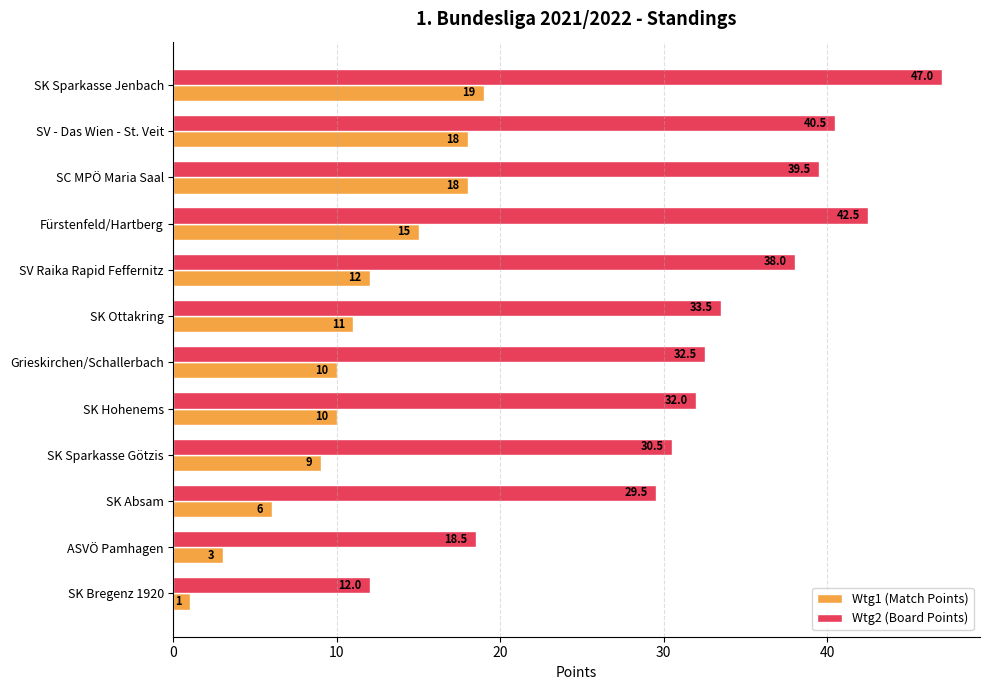

Rank the series by their average value, from highest to lowest.

Wtg2 (Board Points), Wtg1 (Match Points)